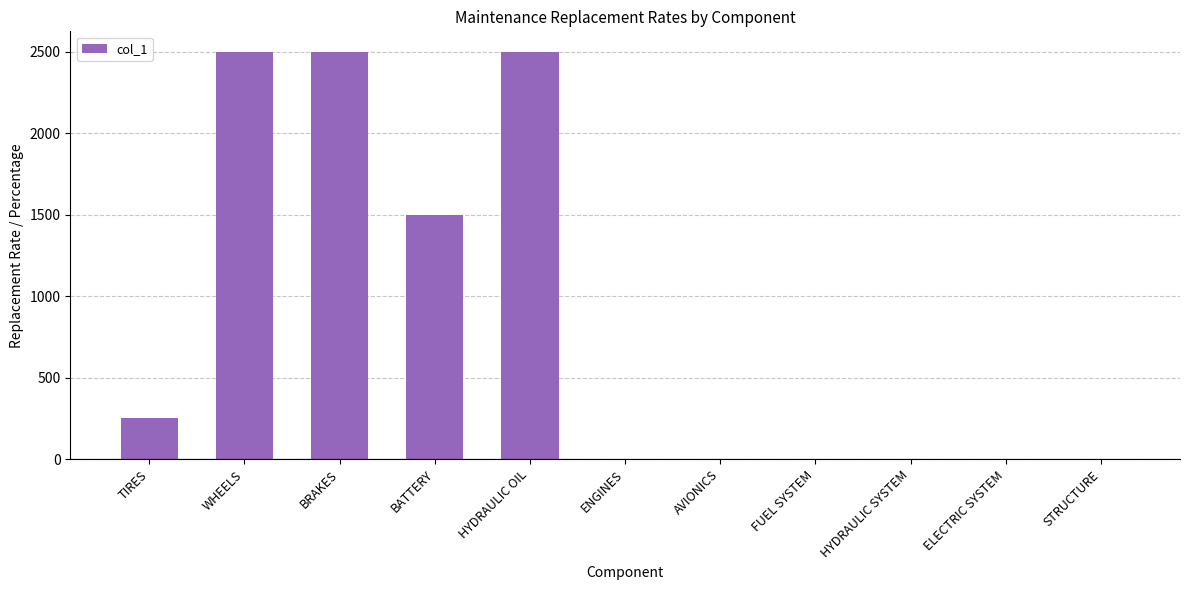

What is the ratio of the value at BATTERY to the value at HYDRAULIC OIL?

0.6